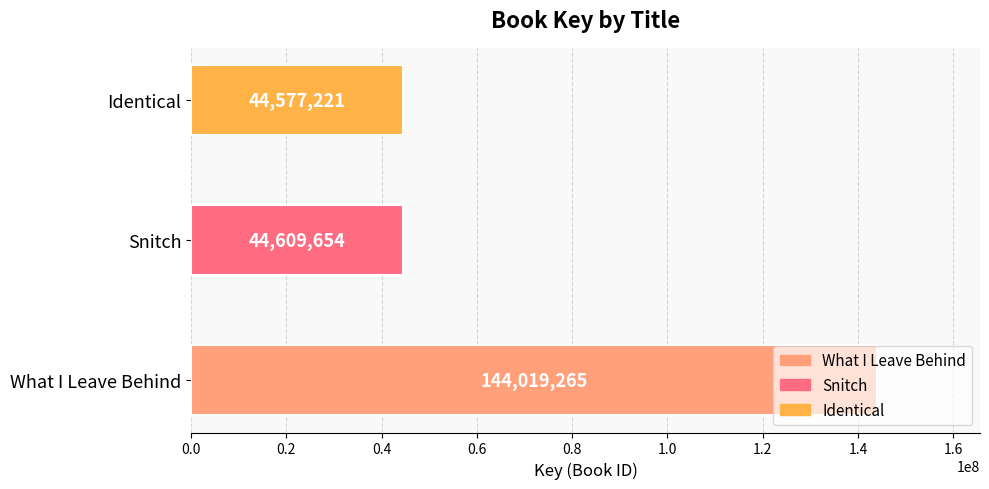

At which label is the value closest to 94298243?

Snitch